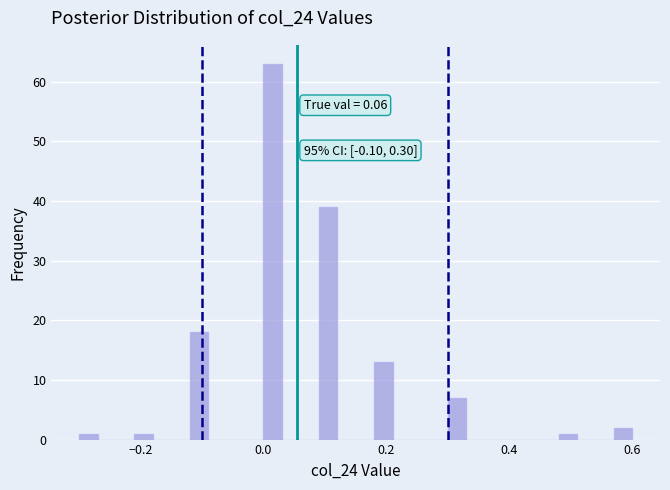

Around what value on the x-axis is the tallest bar? Give the approximate position of its centre, as read against the axis.

0.02